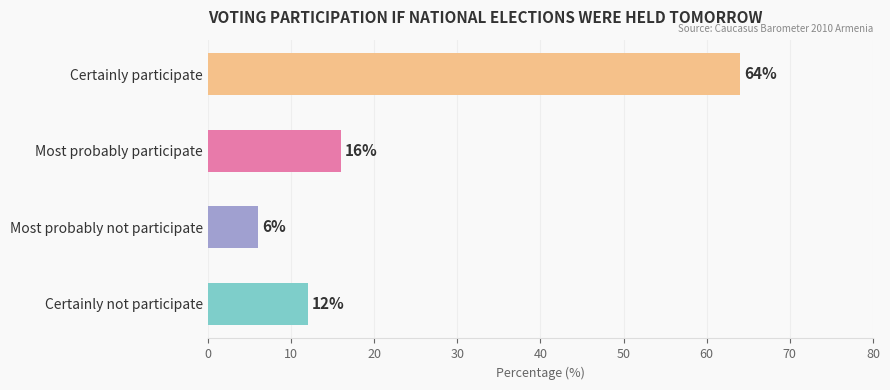

List the labels in order of value, largest first.

Certainly participate, Most probably participate, Certainly not participate, Most probably not participate